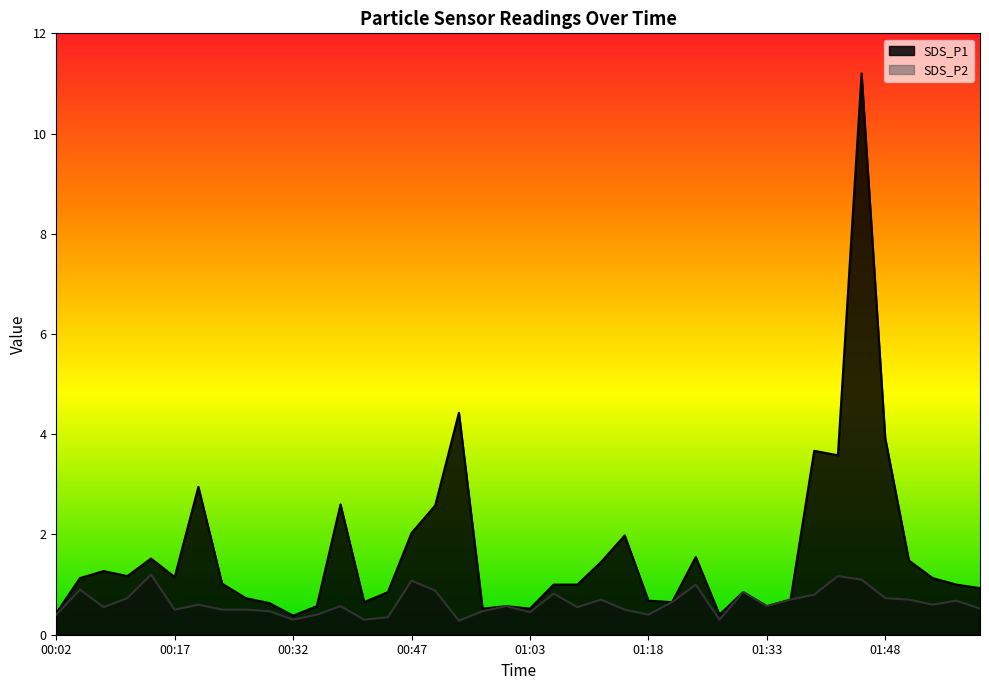

Reading right to left, extract all data points from this chart.

SDS_P1: 0.9	1.0	1.1	1.5	3.9	11.2	3.6	3.7	0.7	0.6	0.8	0.4	1.6	0.7	0.7	2.0	1.4	1.0	1.0	0.5	0.6	0.5	4.4	2.6	2.0	0.8	0.7	2.6	0.6	0.4	0.6	0.7	1.0	3.0	1.1	1.5	1.2	1.3	1.1	0.4
SDS_P2: 0.5	0.7	0.6	0.7	0.7	1.1	1.2	0.8	0.7	0.6	0.8	0.3	1.0	0.7	0.4	0.5	0.7	0.6	0.8	0.5	0.6	0.5	0.3	0.9	1.1	0.3	0.3	0.6	0.4	0.3	0.5	0.5	0.5	0.6	0.5	1.2	0.7	0.6	0.9	0.4